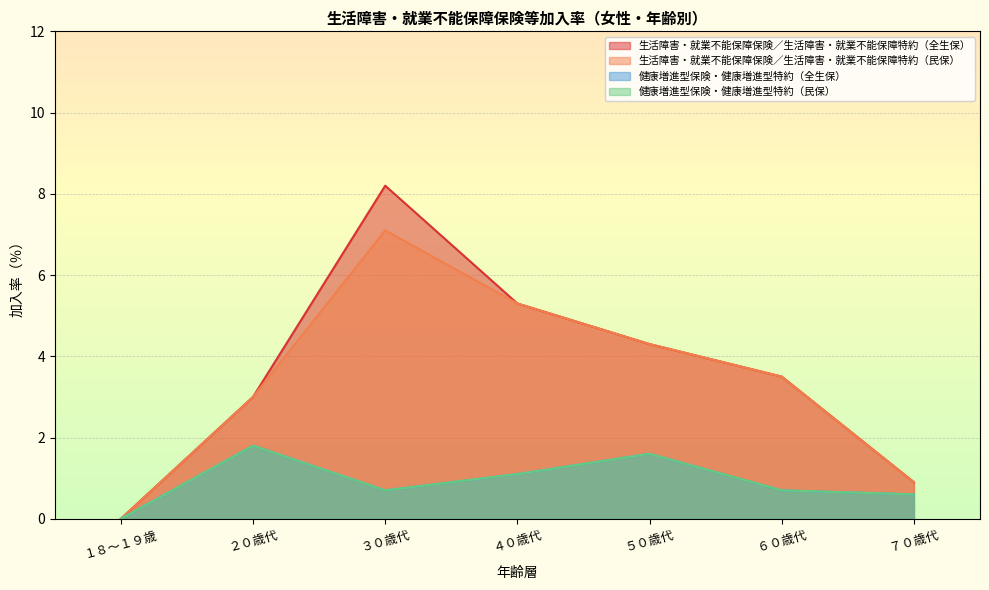

Which has a higher value, ４０歳代 or ２０歳代?

４０歳代